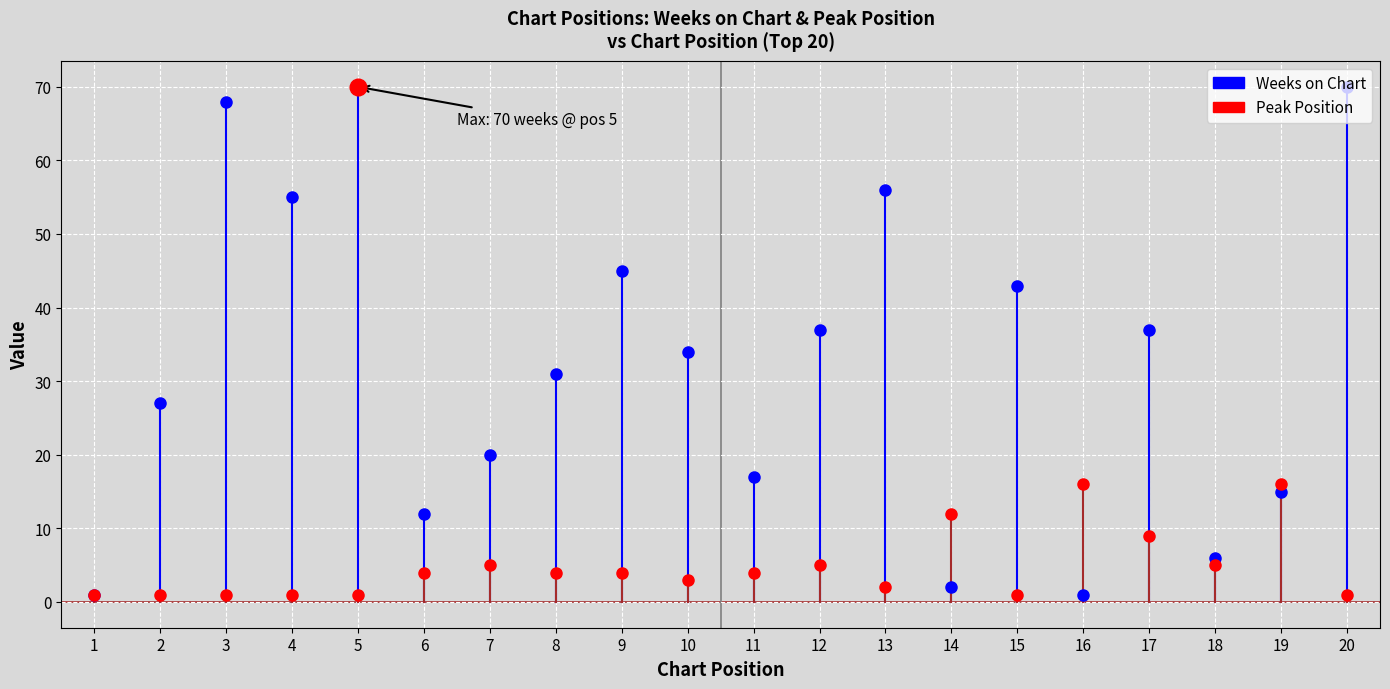

The Peak Position series shows 16 at 19. True or false?

True